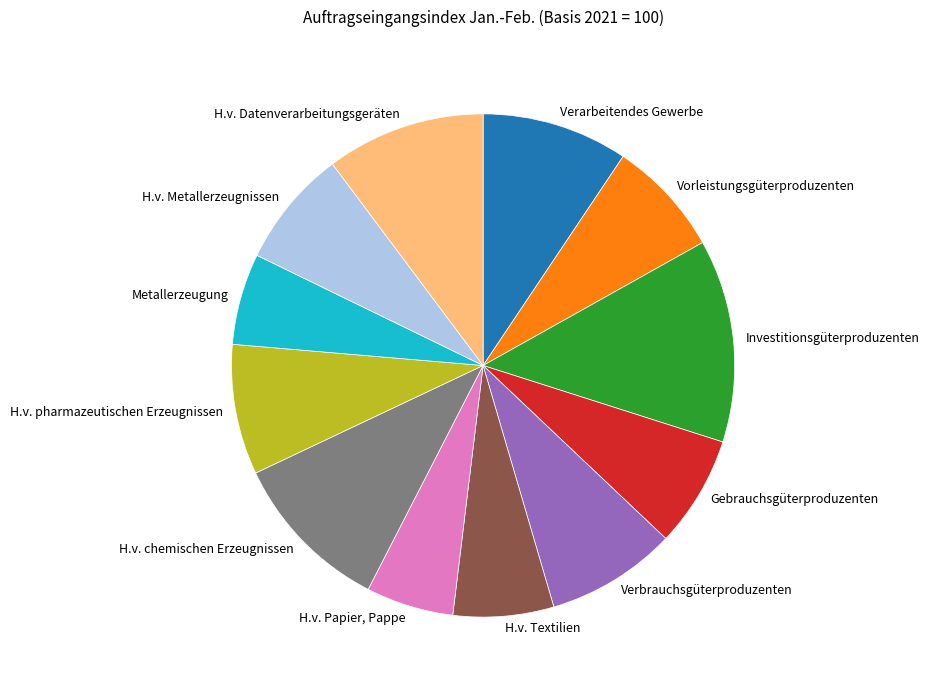

Is it true that Investitionsgüterproduzenten is 23% of the pie?

False